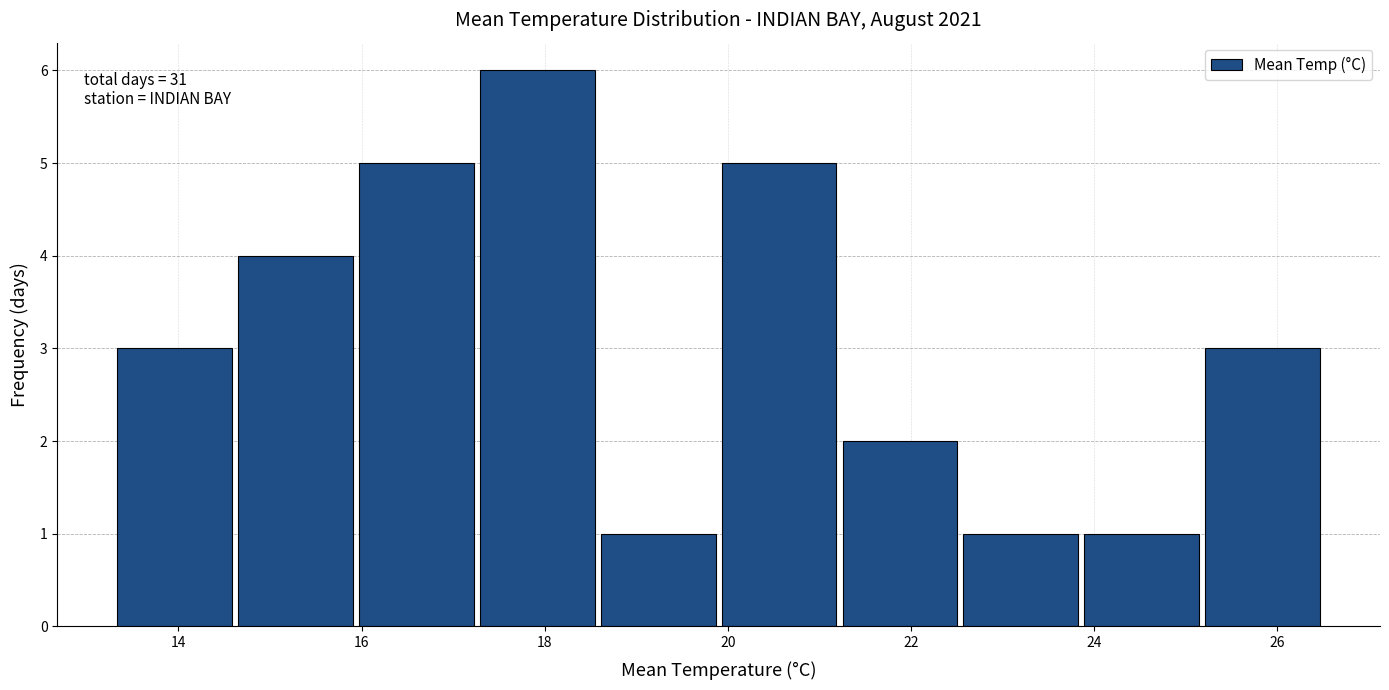

Over which range of the x-axis is the bar tallest?

17.26 to 18.58